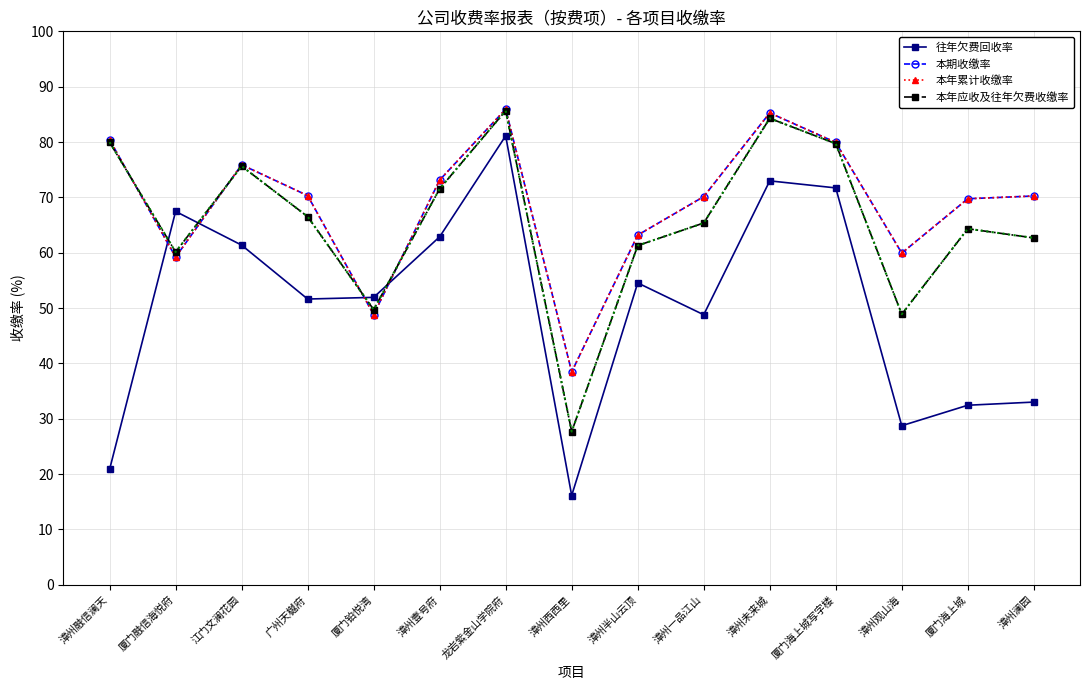

Is this an area chart (filled region under the line)?

No